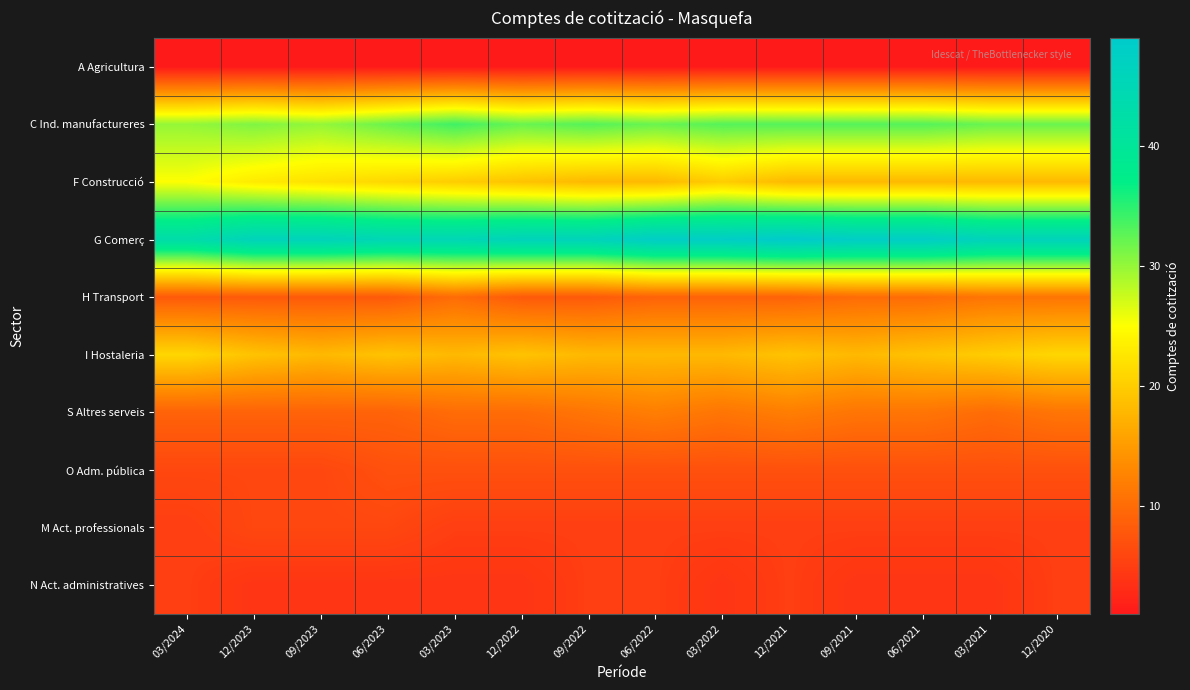

List the series in order of their peak value, lowest first.

A Agricultura, N Act. administratives, M Act. professionals, O Adm. pública, H Transport, S Altres serveis, I Hostaleria, F Construcció, C Ind. manufactureres, G Comerç